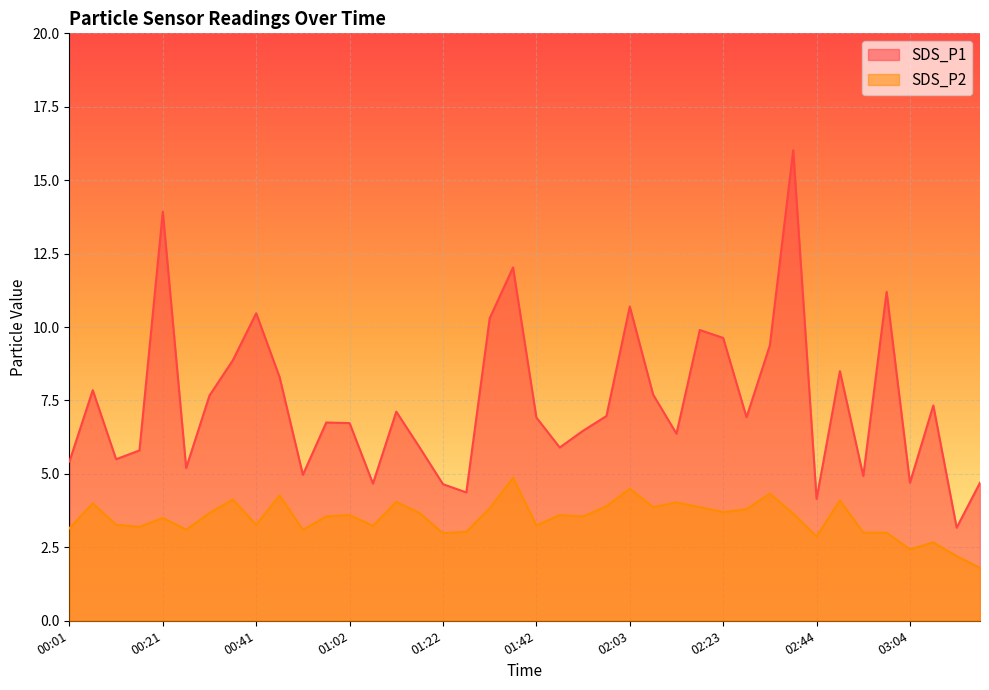

At how many categories does at least one series exceed 7?

18